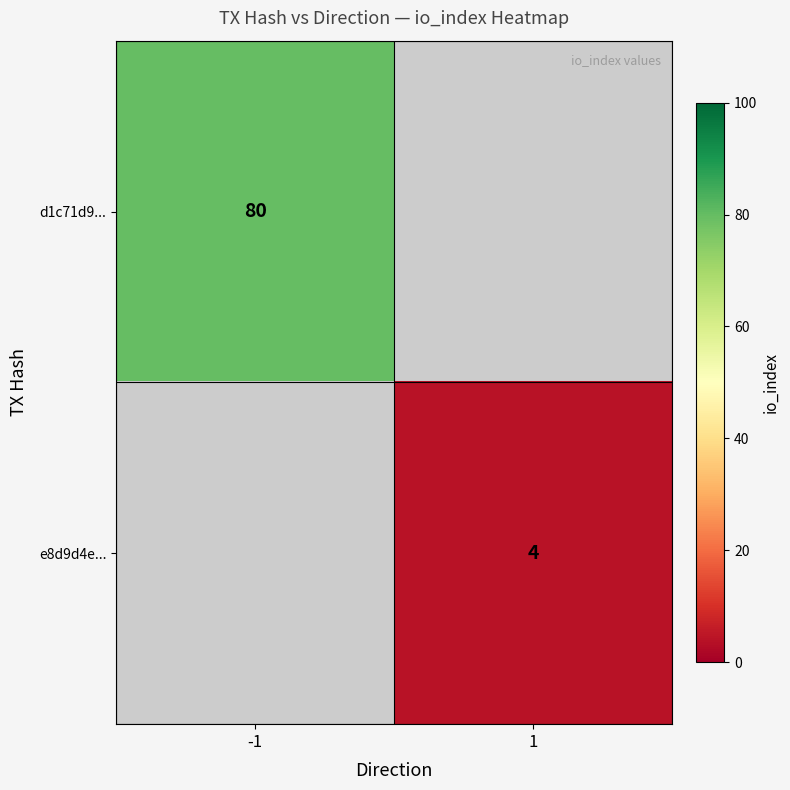

Is it true that e8d9d4e... equals 4 at 1?

True